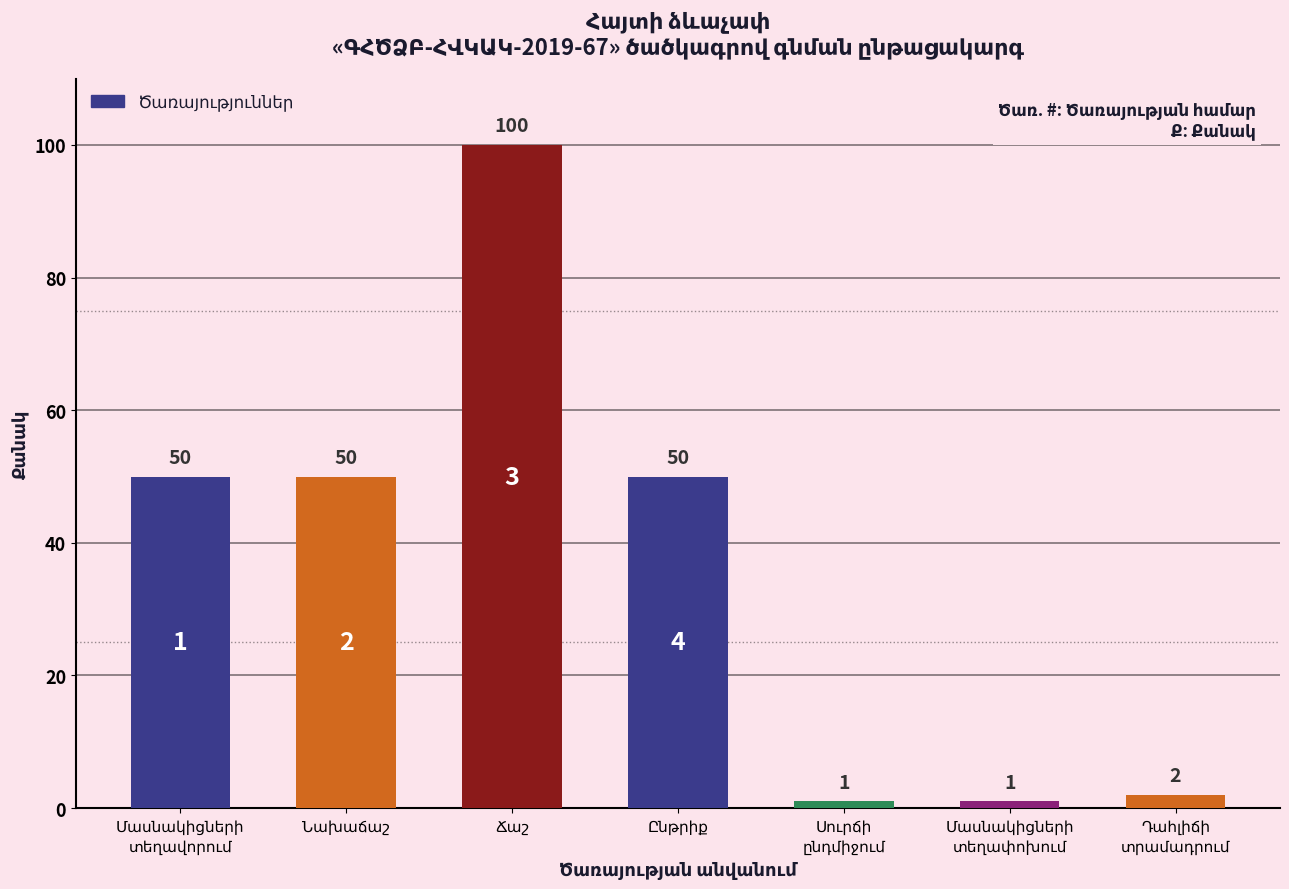

What is the value of the 2nd bar from the left?

50